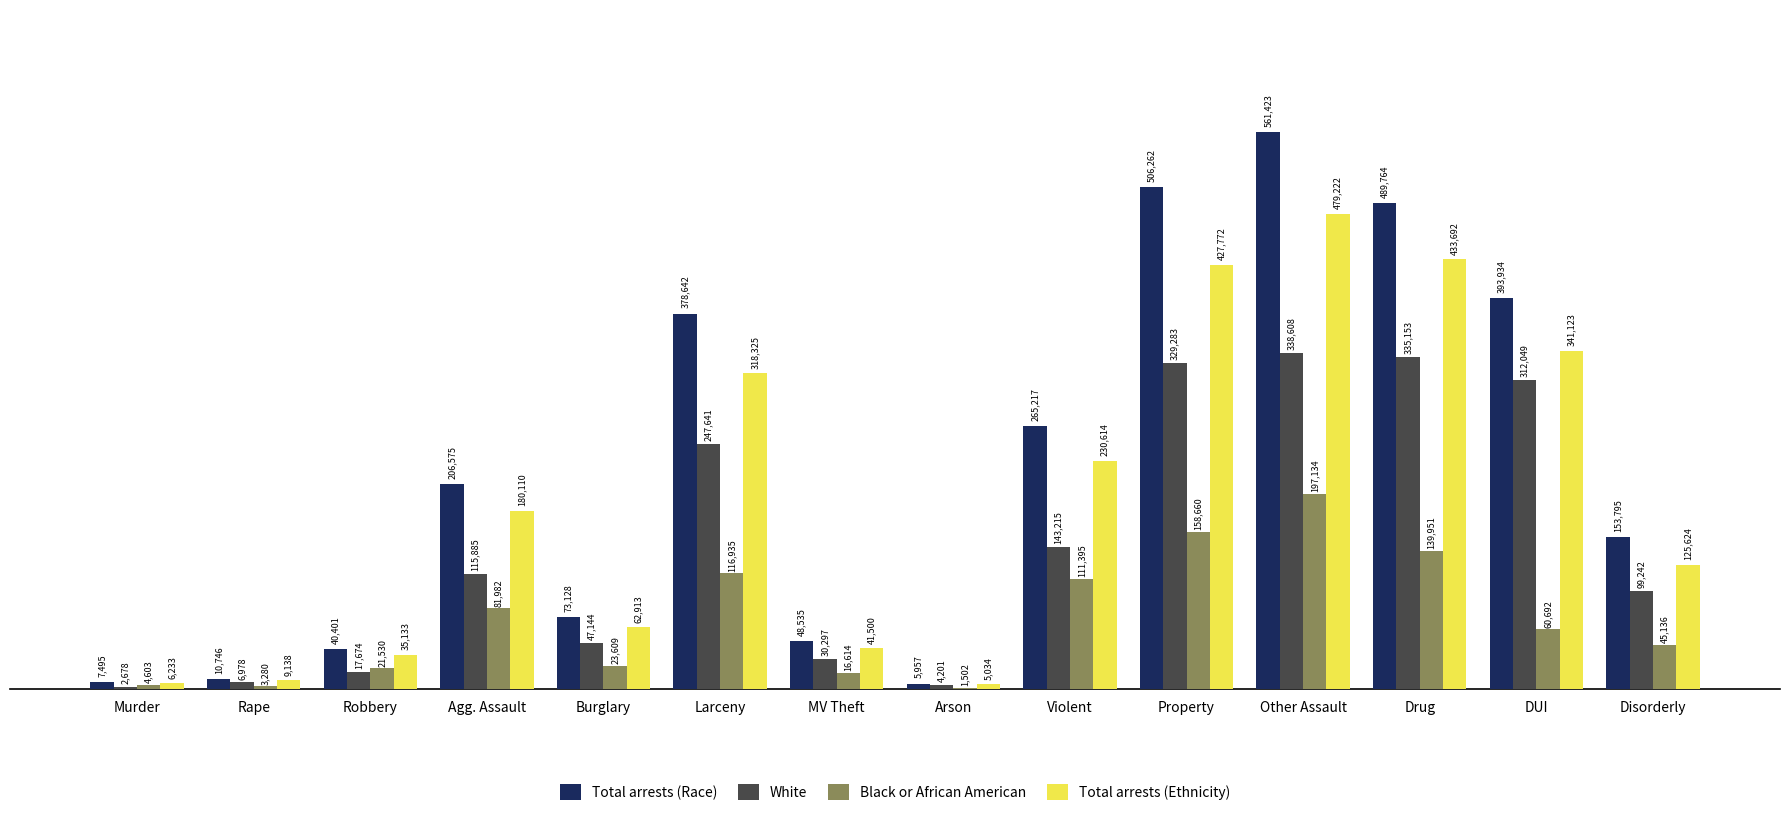

Count the number of categories in the chart.

14